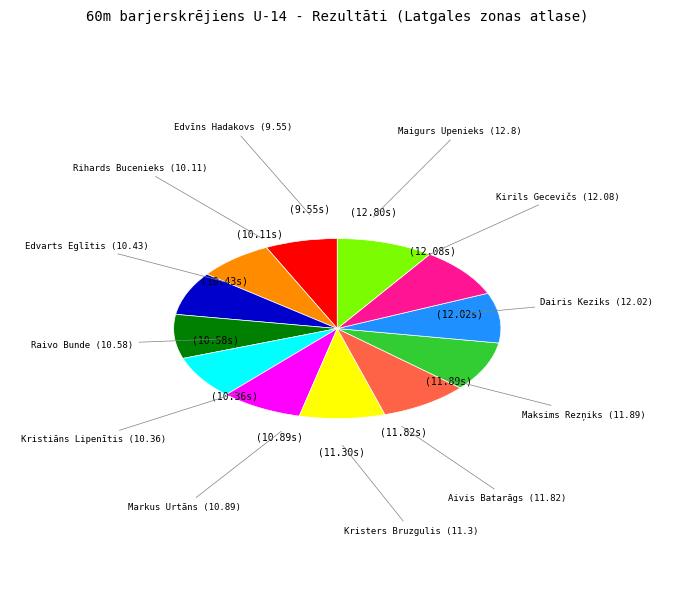

What is the largest slice in the pie chart?

Maigurs Upenieks